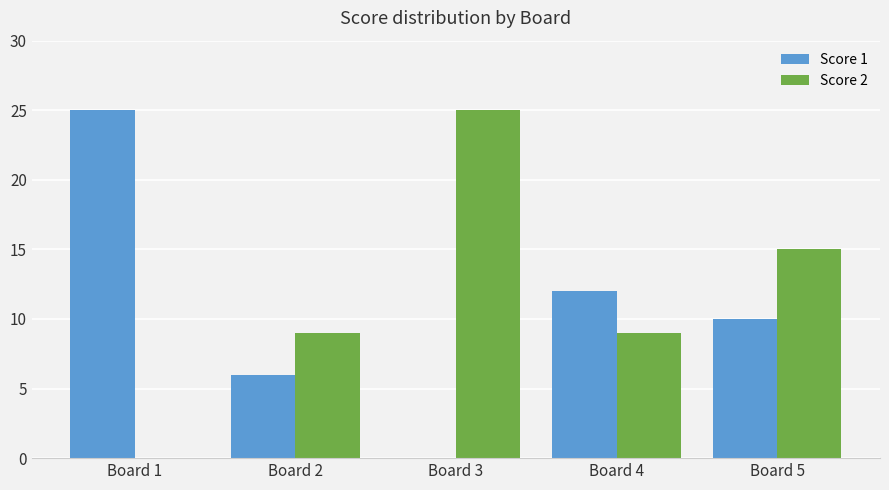

What is the total value across all series at Board 5?

25